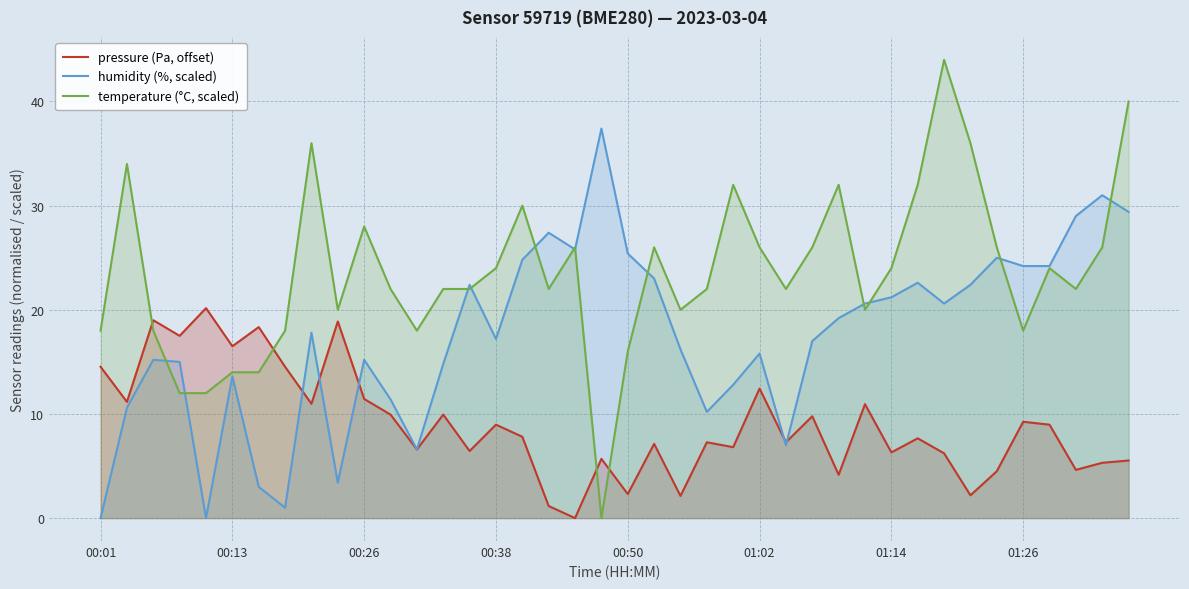

List the series in order of their peak value, lowest first.

pressure (Pa, offset), humidity (%, scaled), temperature (°C, scaled)